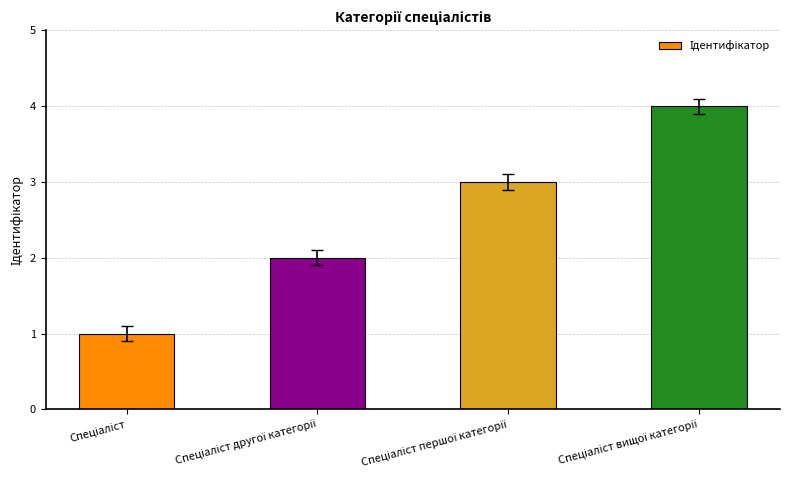

What is the sum of all values?

10